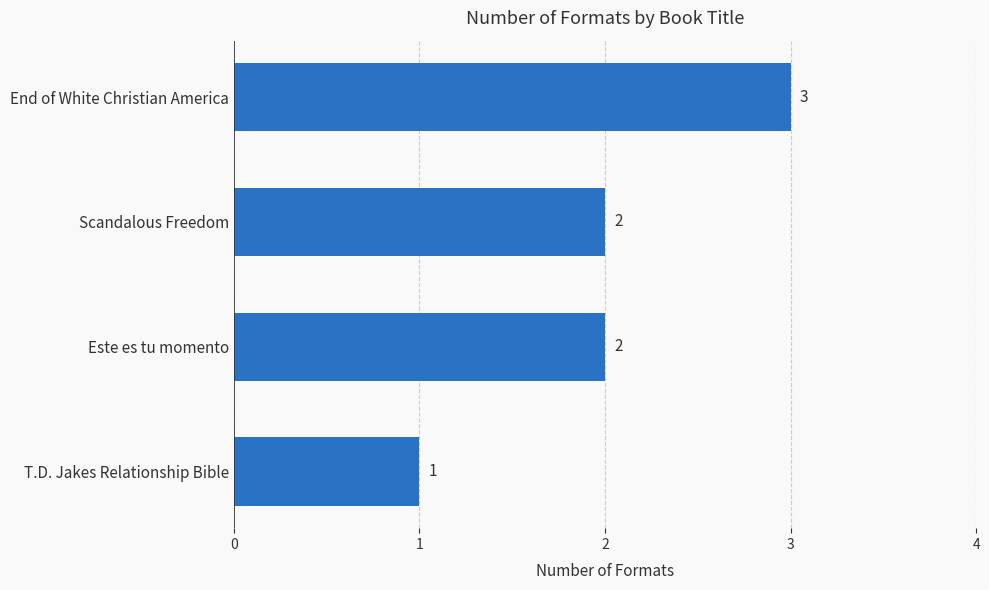

Which category has the lowest value across all series?

T.D. Jakes Relationship Bible